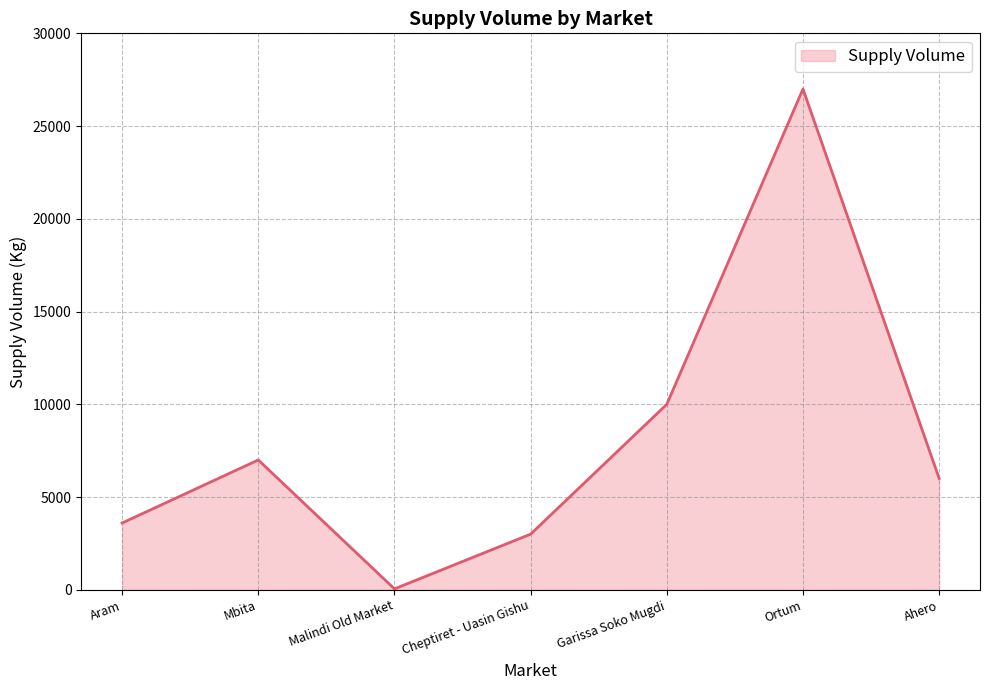

What value does the data have at Malindi Old Market?

50